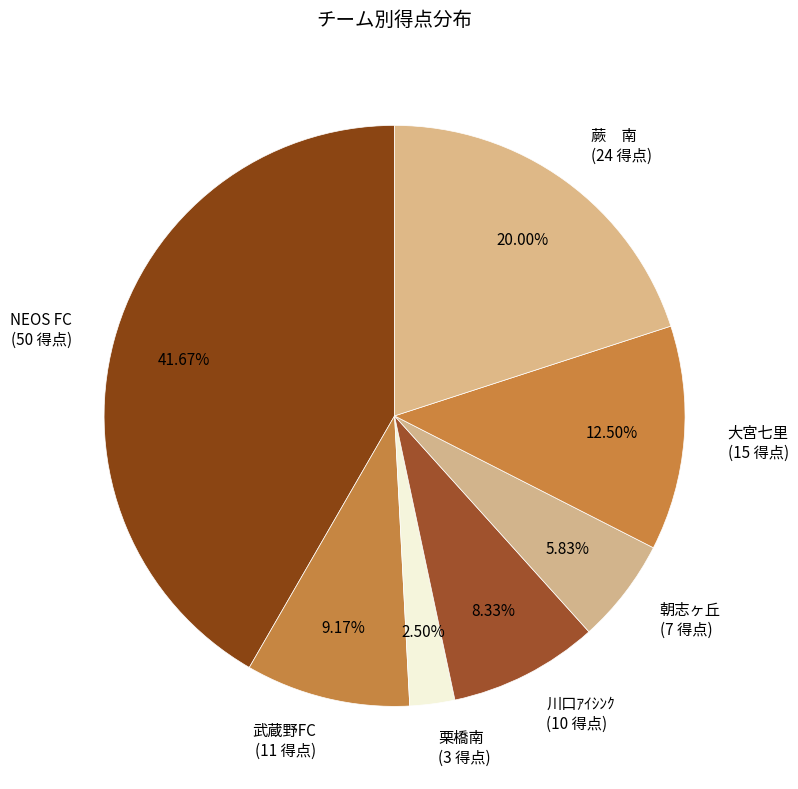

Is NEOS FC (50 得点) the majority of the pie?

No